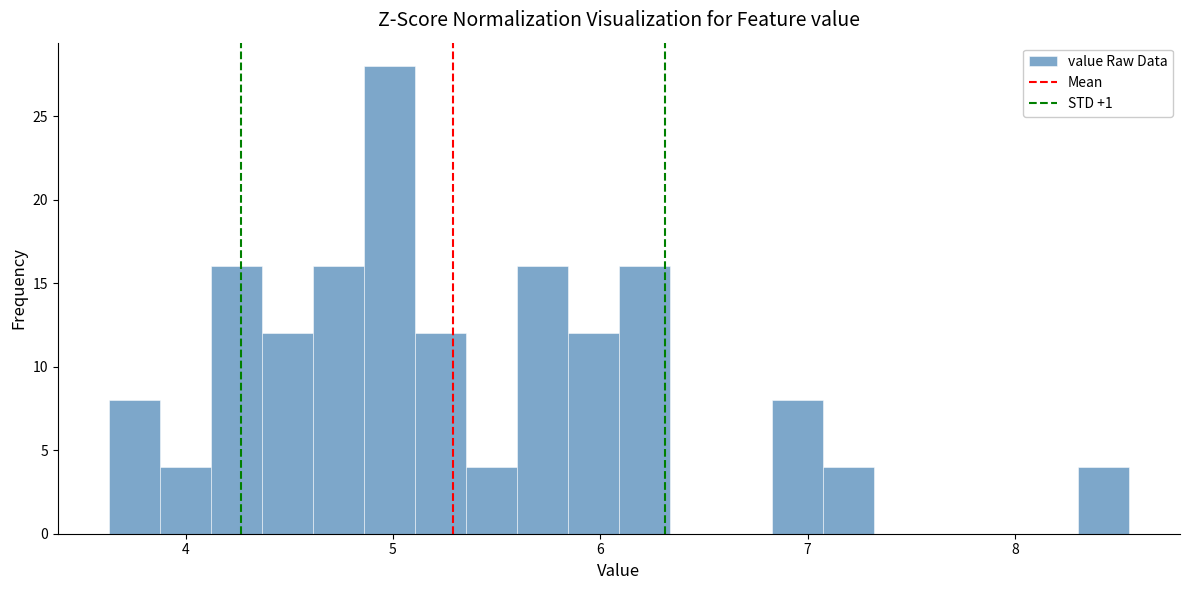

Around what value on the x-axis is the tallest bar? Give the approximate position of its centre, as read against the axis.

5.0